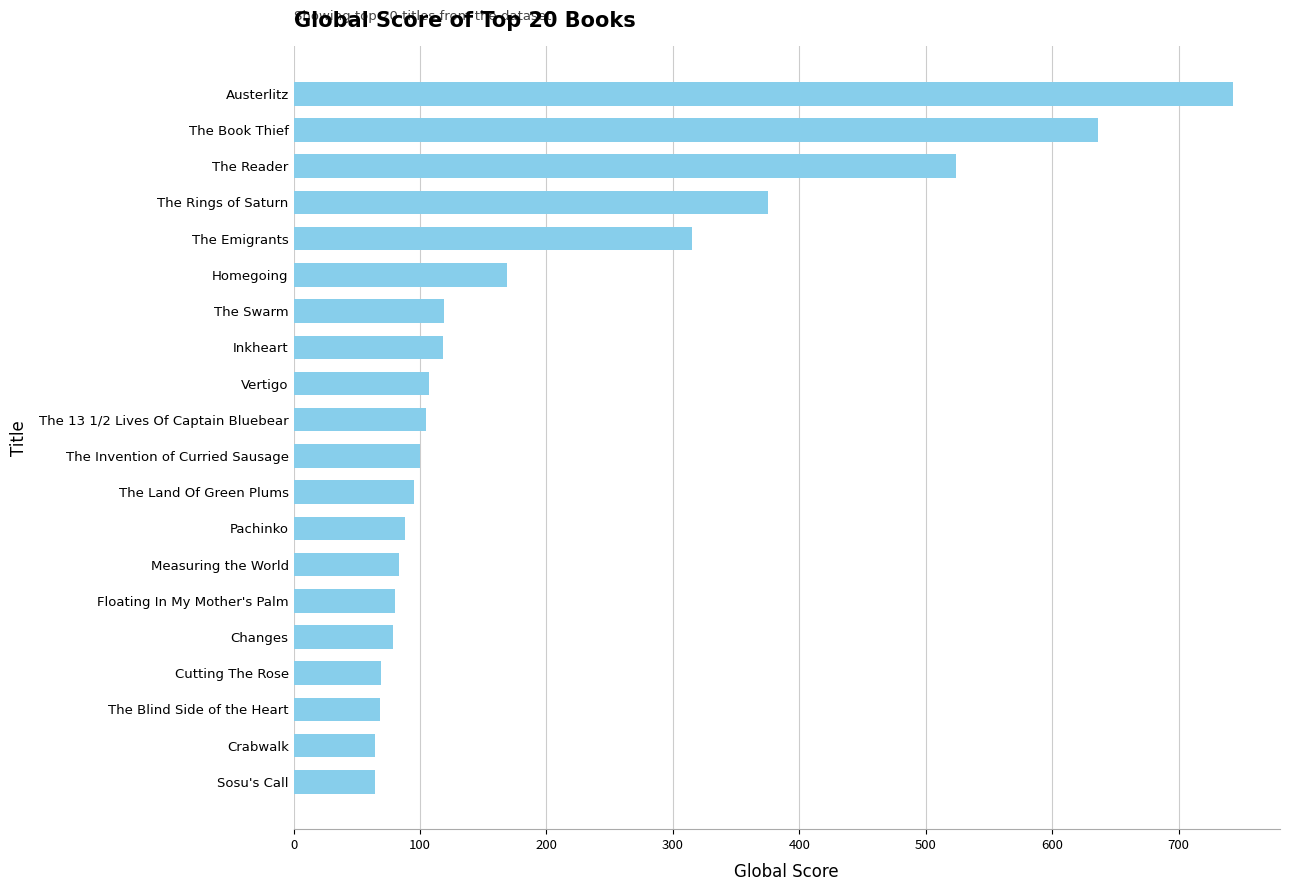

What is the difference between the second highest and minimum values?

572